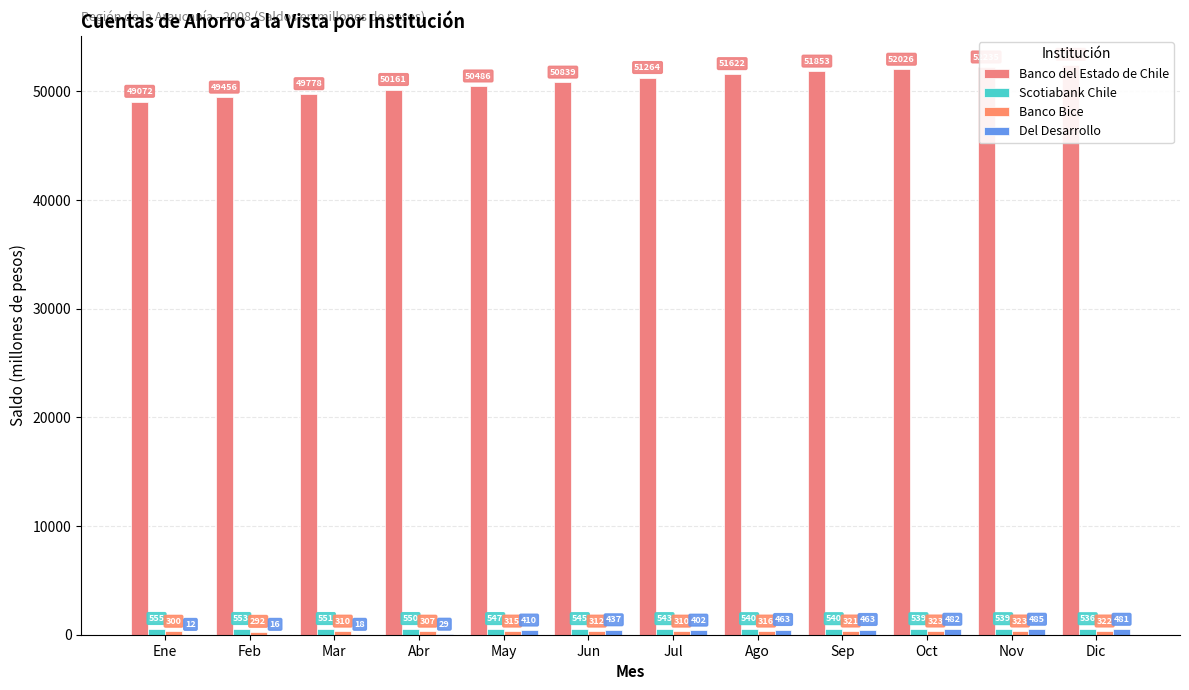

How many bars are there in each group?

4